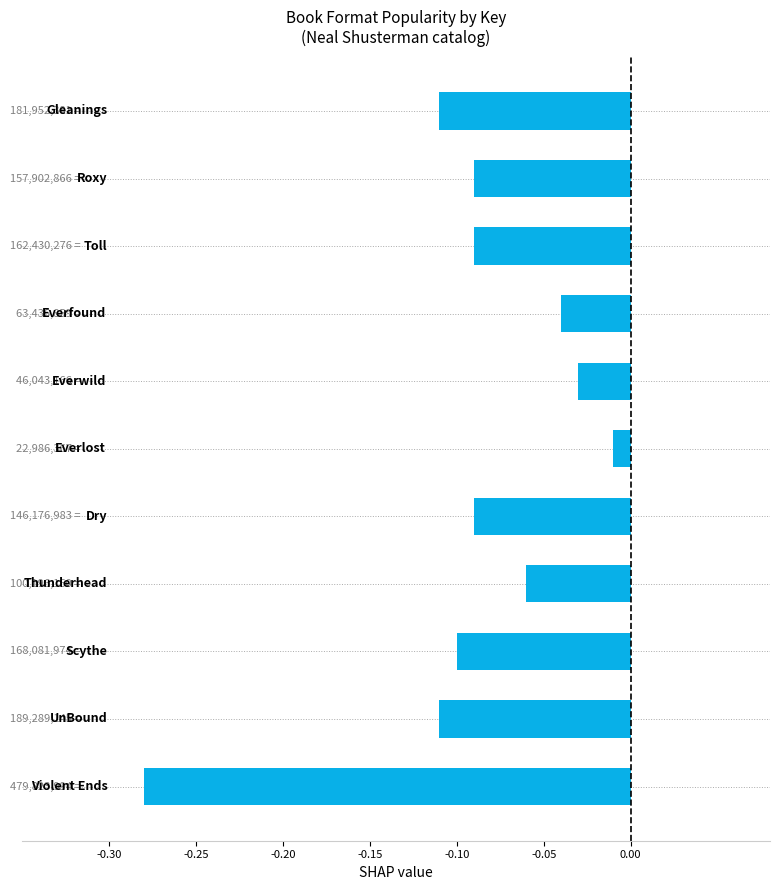

What is the difference between the maximum and minimum values?

0.3